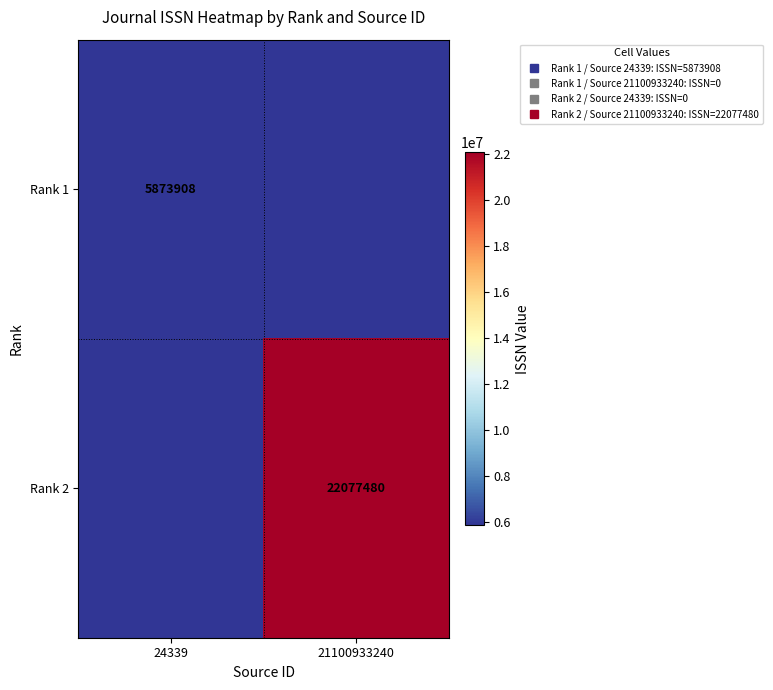

At which category does the chart reach its peak across all series?

21100933240